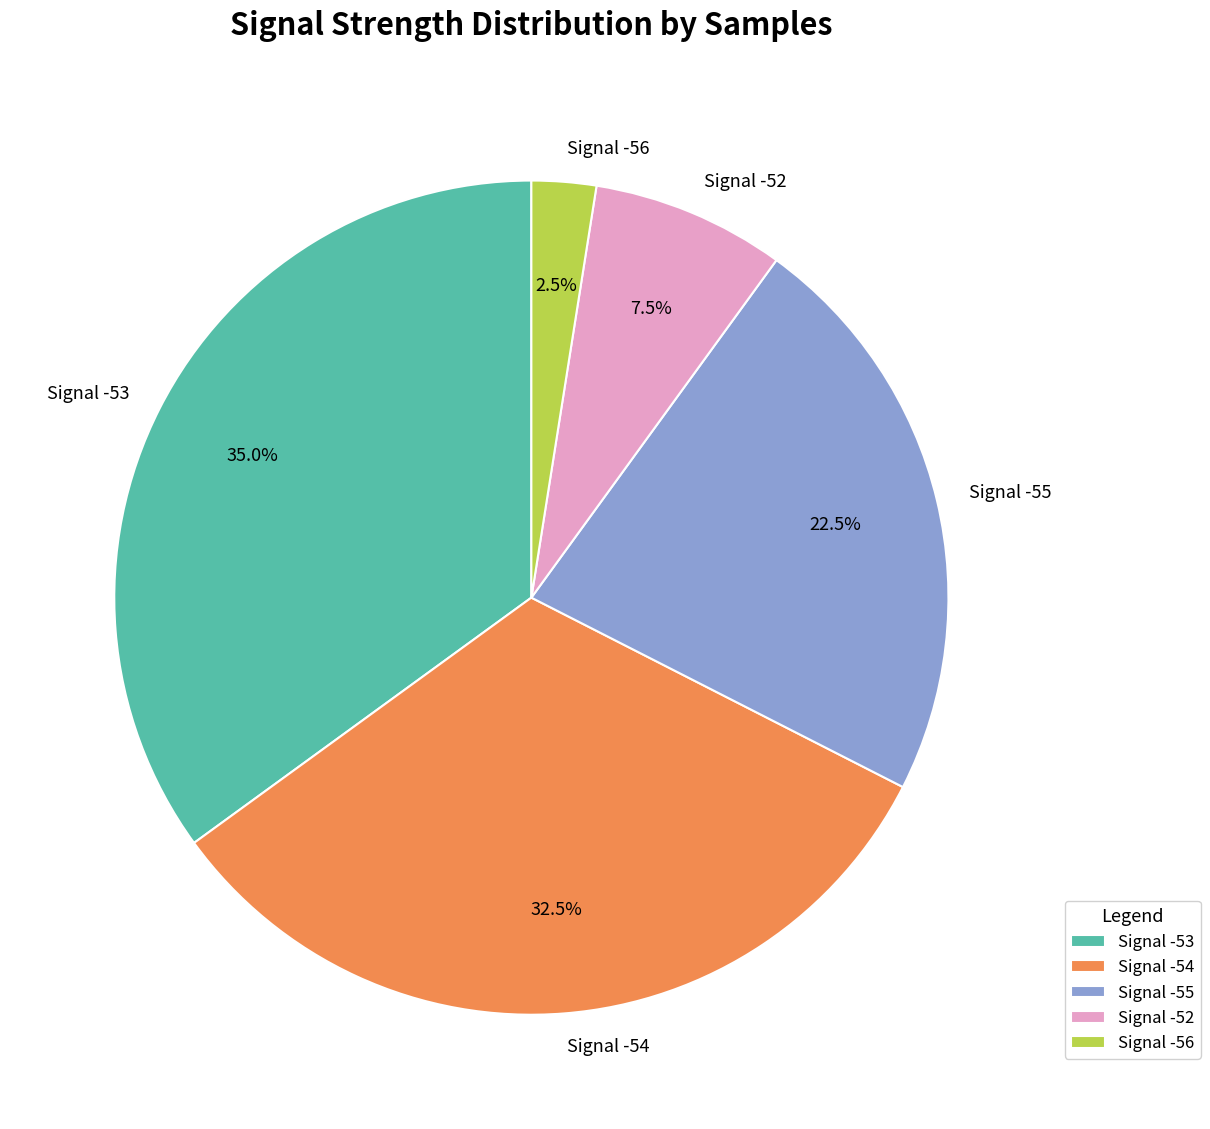

What is the largest slice in the pie chart?

Signal -53